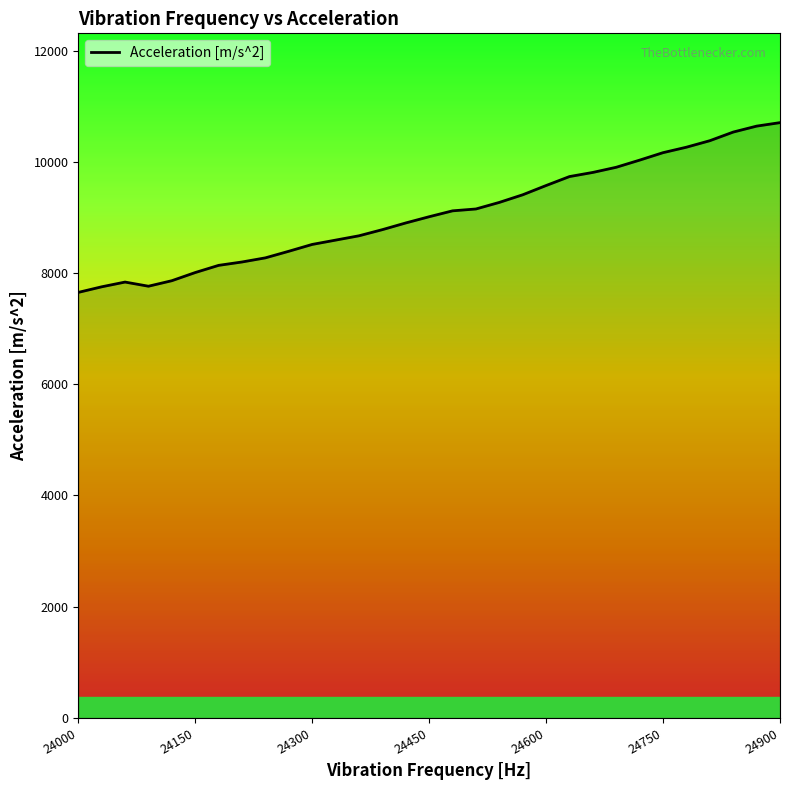

What is the difference between the maximum and minimum values?

3052.2